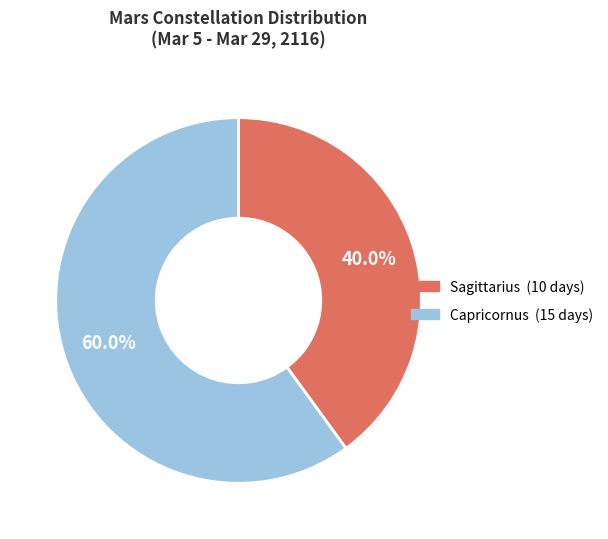

To the nearest percent, what is the difference between the Sagittarius and Capricornus slice percentages?

20%